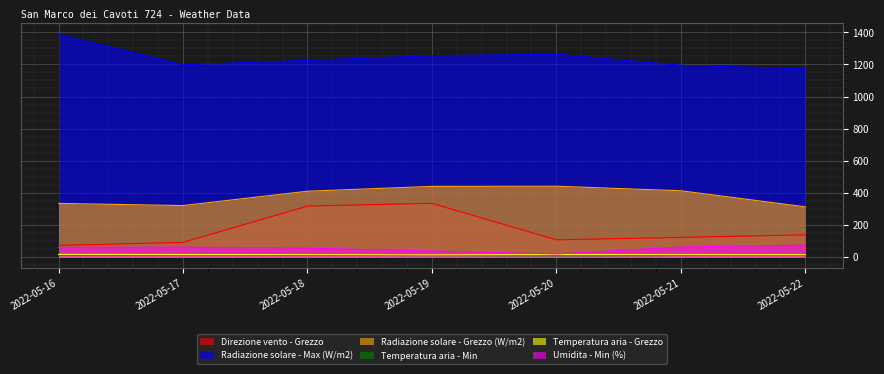

True or false: Direzione vento - Grezzo and Radiazione solare - Max (W/m2) intersect in this chart.

False